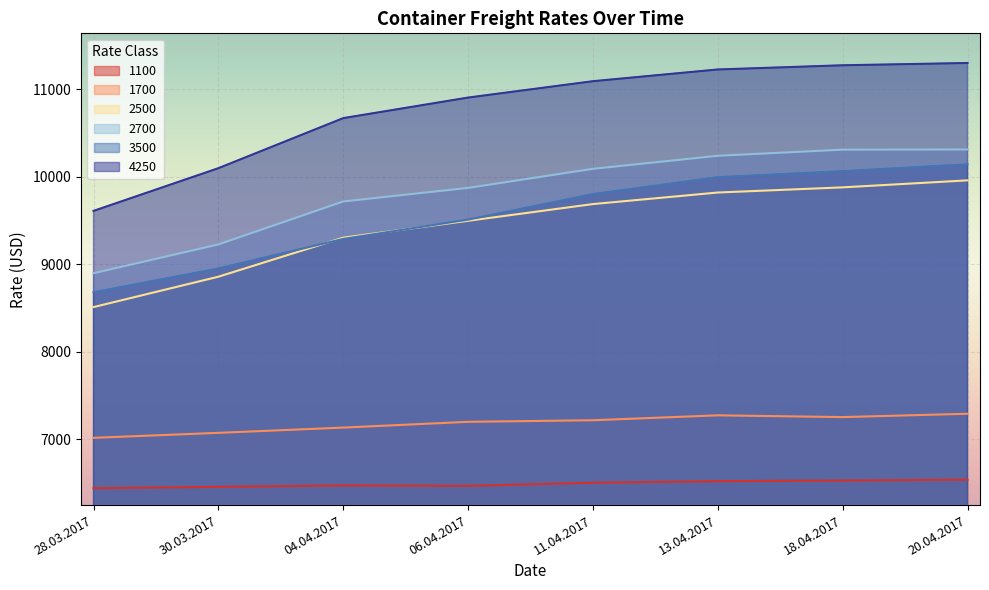

True or false: 1100 has a value of 6457 at 30.03.2017.

True